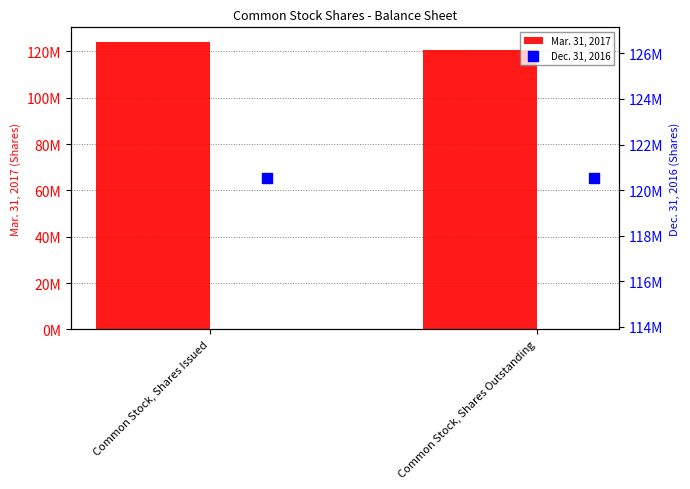

Which series contains the lowest Y value?

Mar. 31, 2017